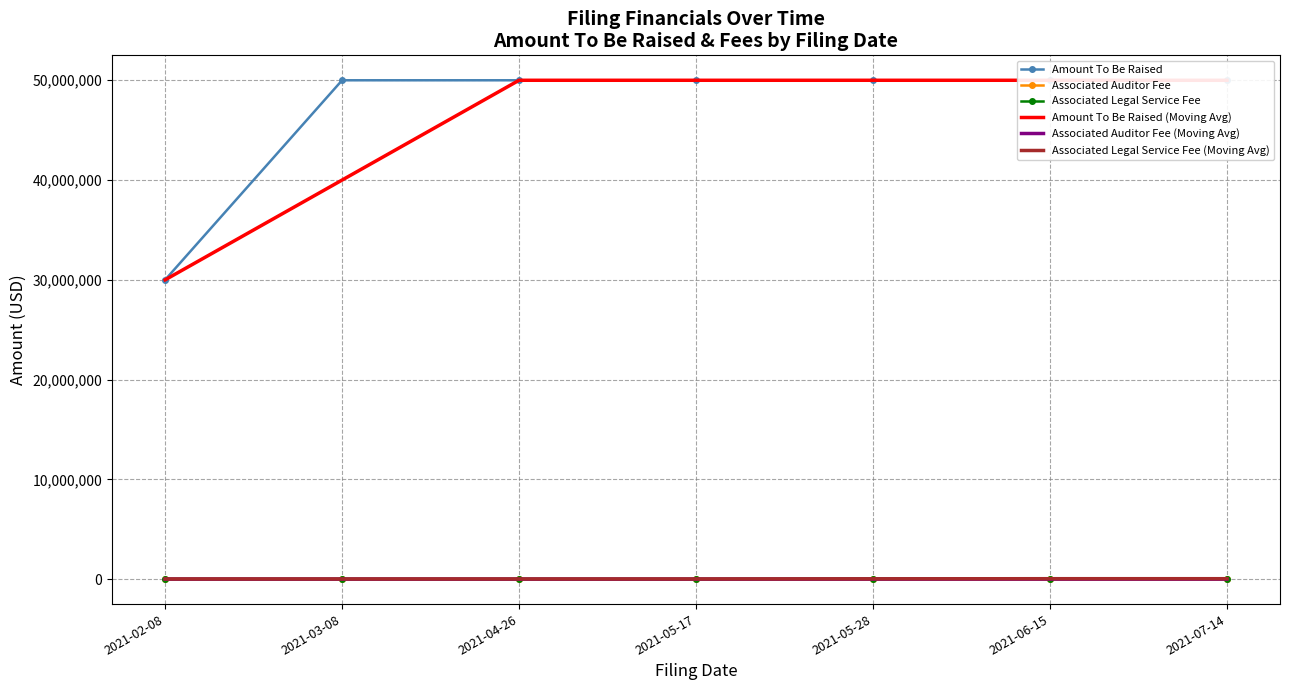

What is the difference between the Associated Auditor Fee (Moving Avg) values at 2021-03-08 and 2021-06-15?

1250